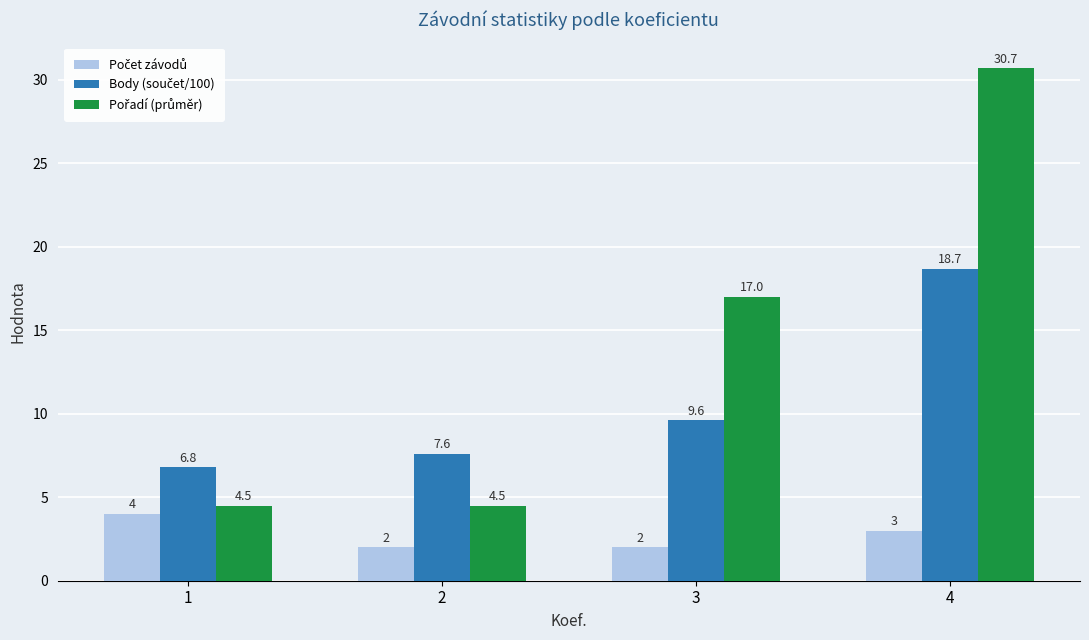

Does the chart contain any negative values?

No